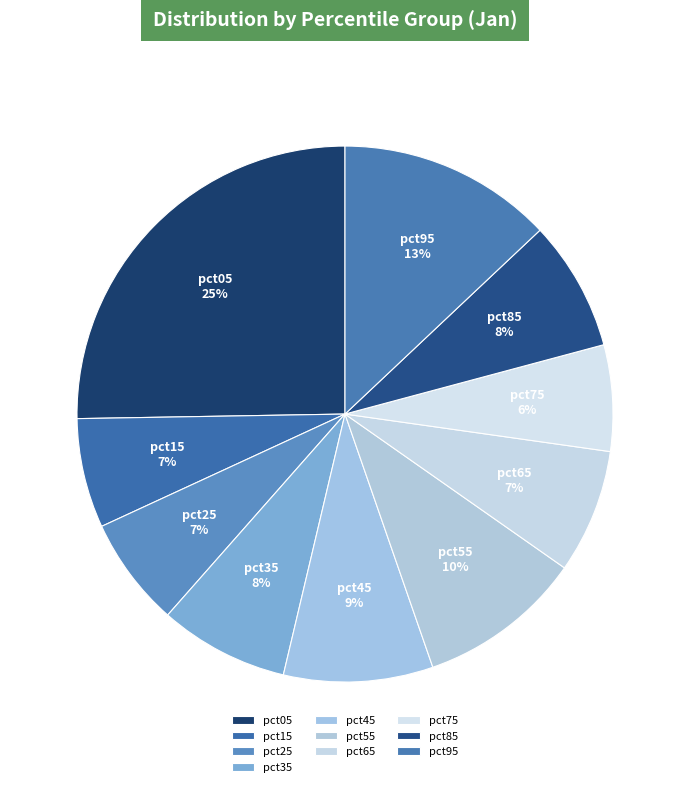

How many segments does this pie chart have?

10